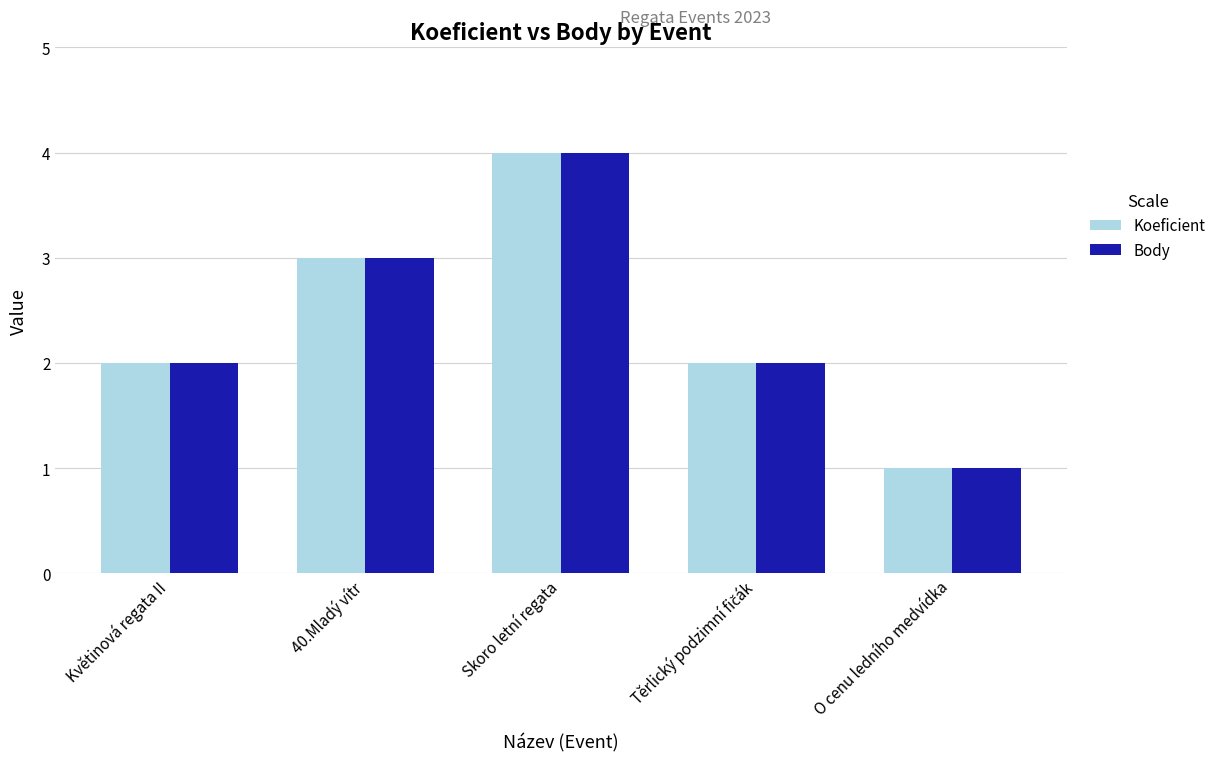

What are all the series names shown in the legend?

Koeficient, Body